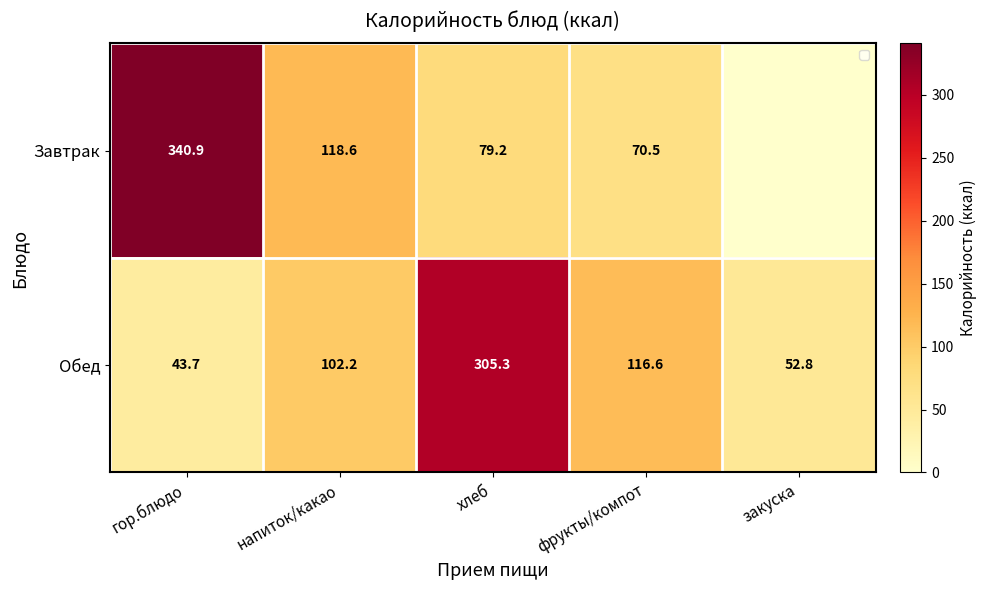

What is the maximum value for Обед?

305.3